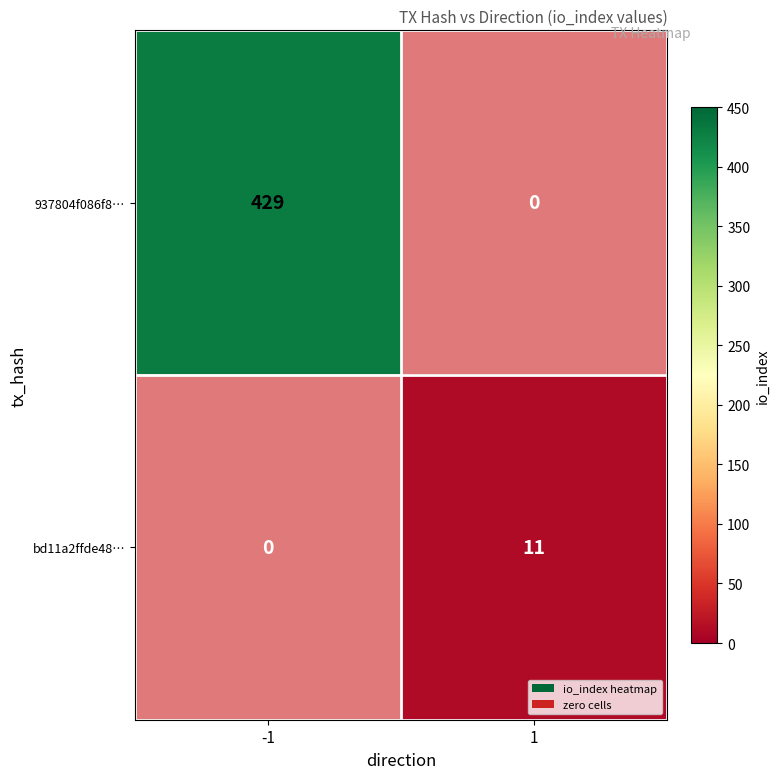

At which label does bd11a2ffde48548cda31c568241d3d0d939249d reach its peak?

1